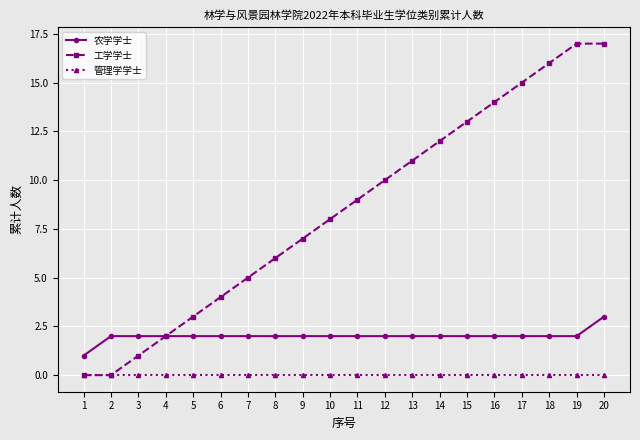

How many categories are shown in the chart?

20